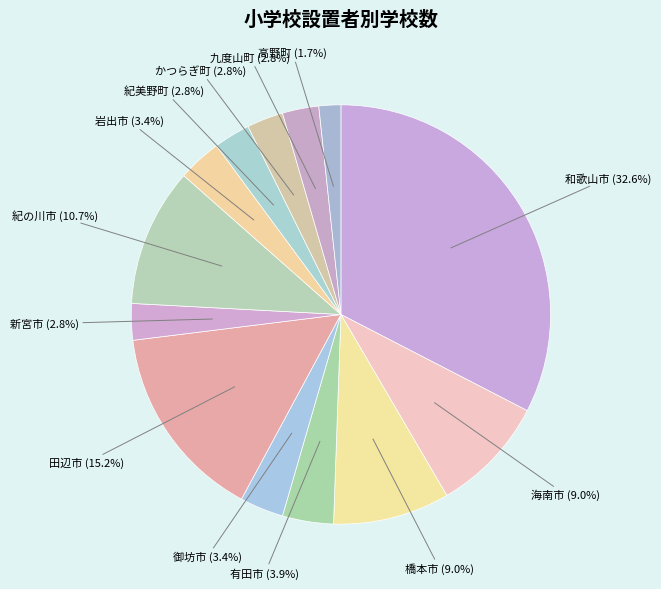

How many slices are in this pie chart?

13